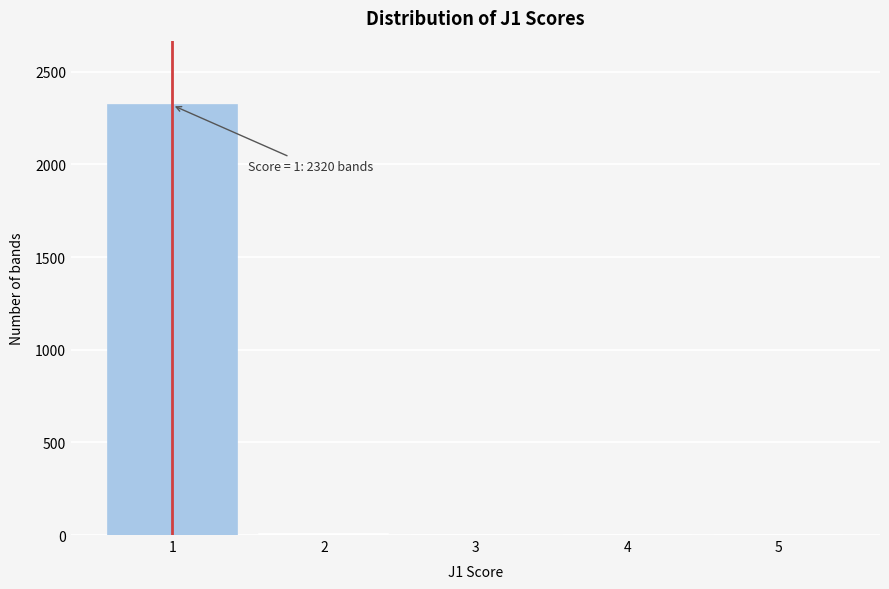

The value at 1 is 2320. True or false?

True